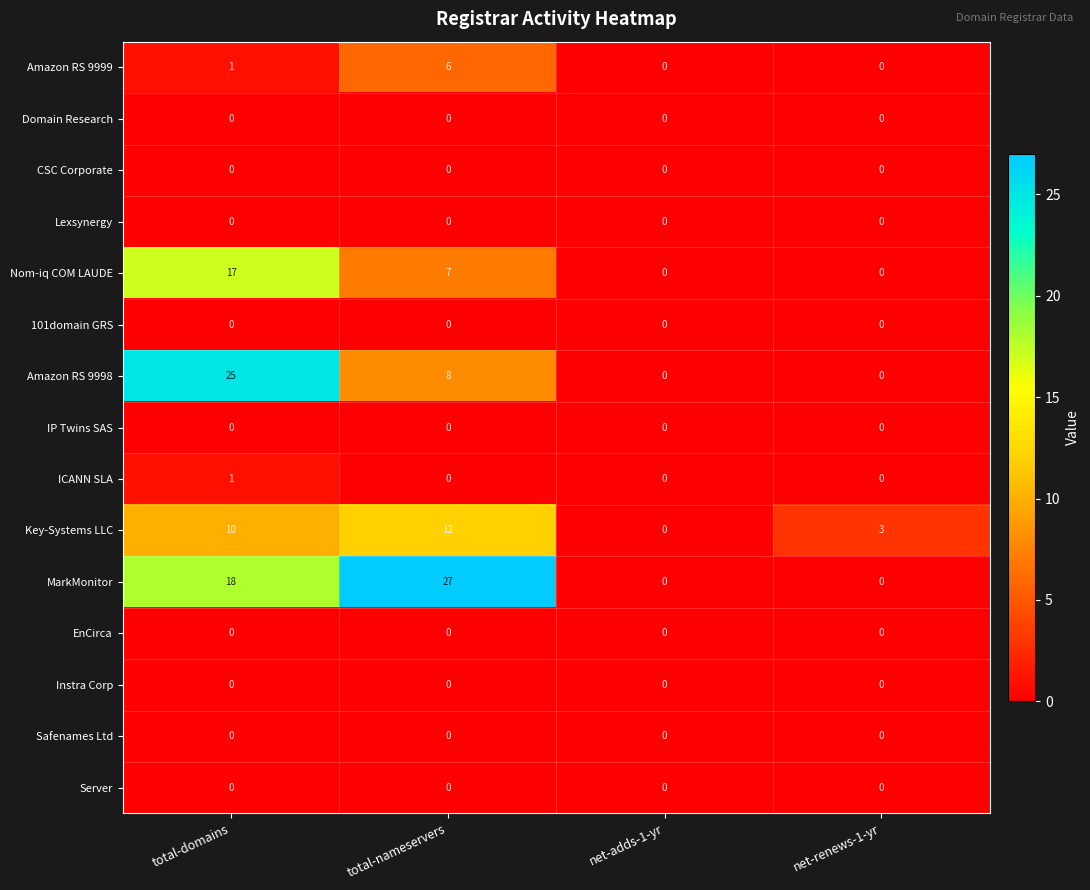

What is the maximum value shown in the chart?

27